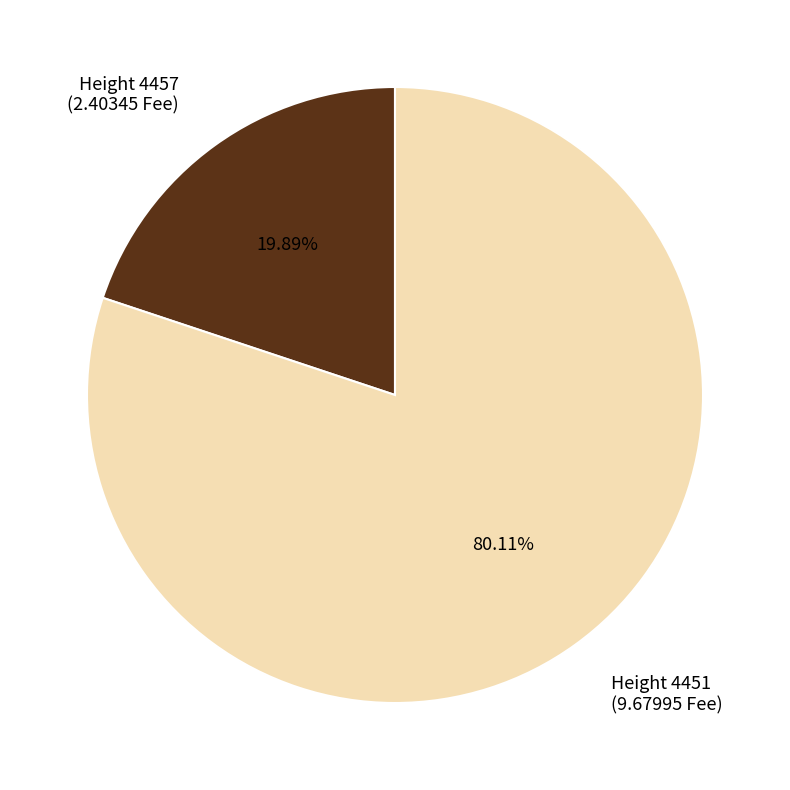

What is the smallest slice in the pie chart?

Height 4457 (2.40345 Fee)